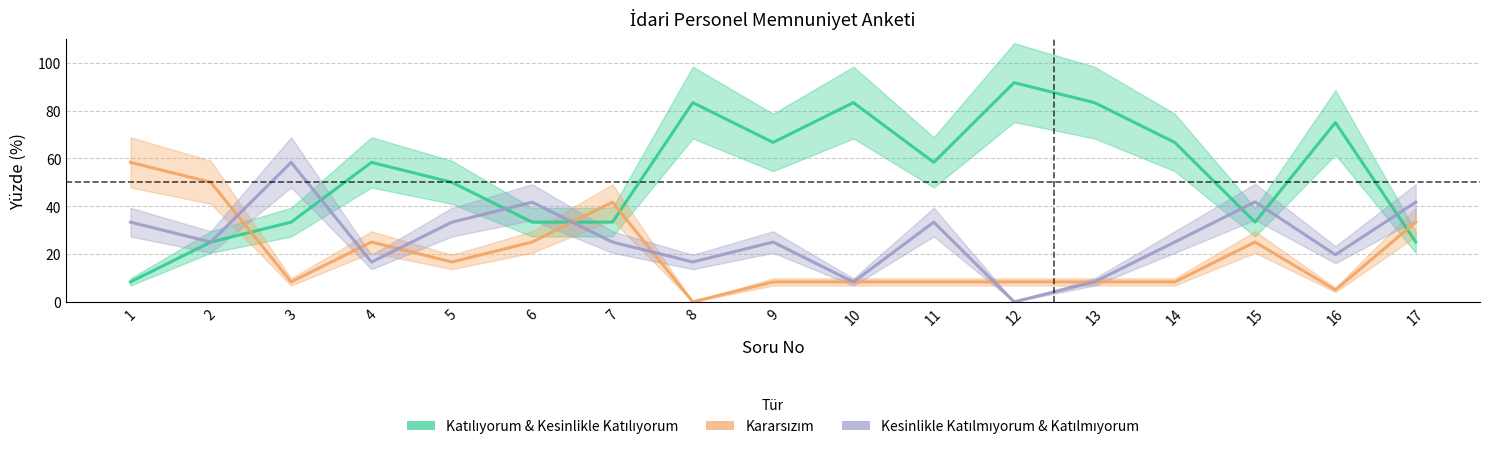

The value of Kesinlikle Katılmıyorum & Katılmıyorum at 4 is 16.6. True or false?

True